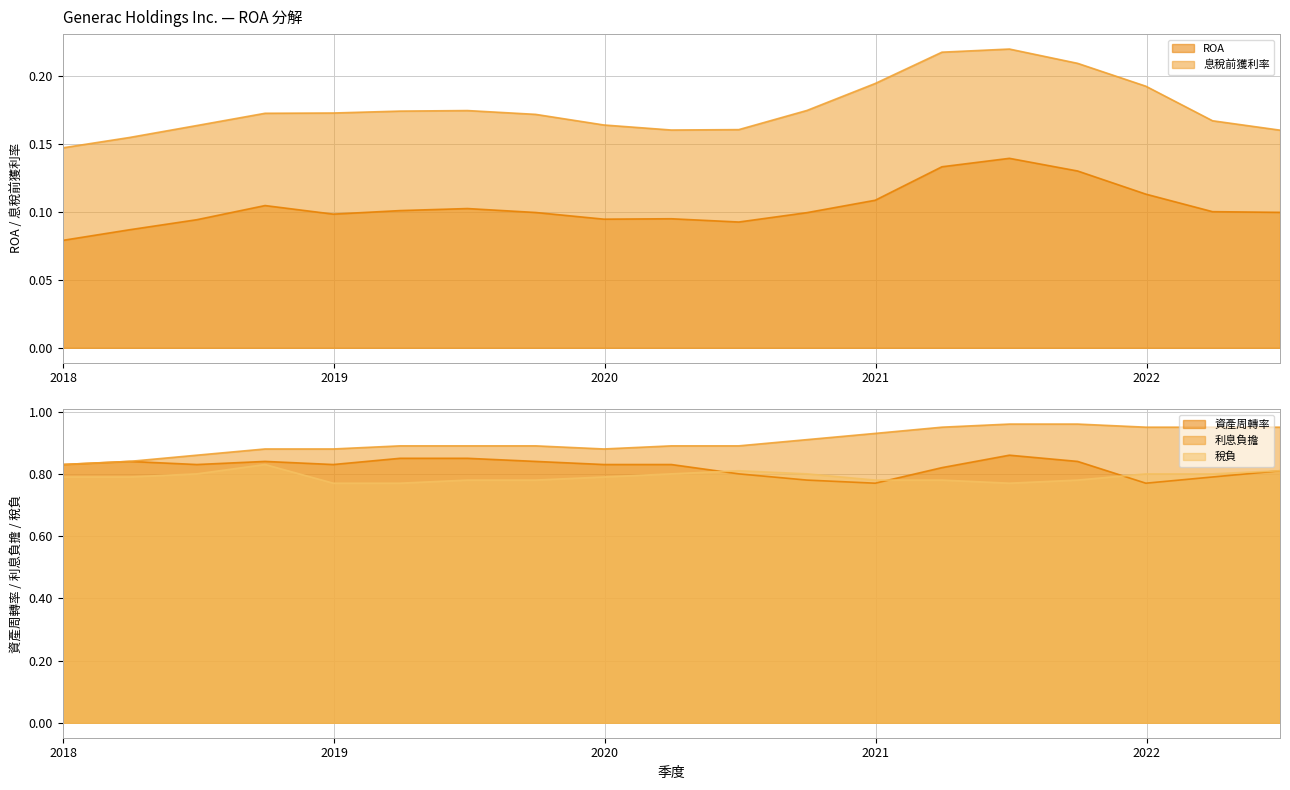

Is the value of 稅負 at 2019-12-31 greater than the value of ROA at 2020-03-31?

Yes